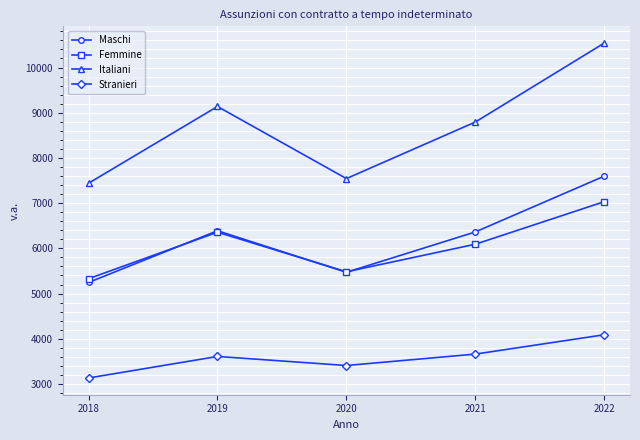

Where is the first local minimum for Maschi?

2020